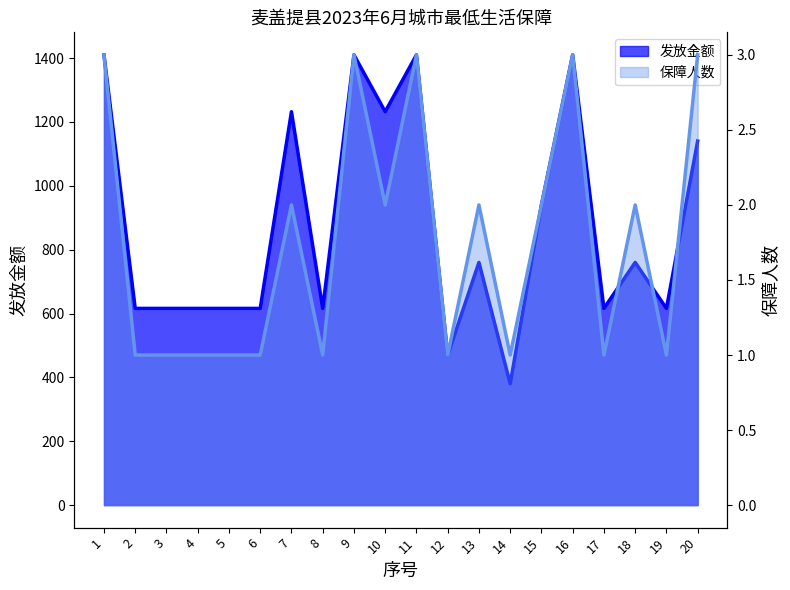

How many categories are shown in the chart?

20